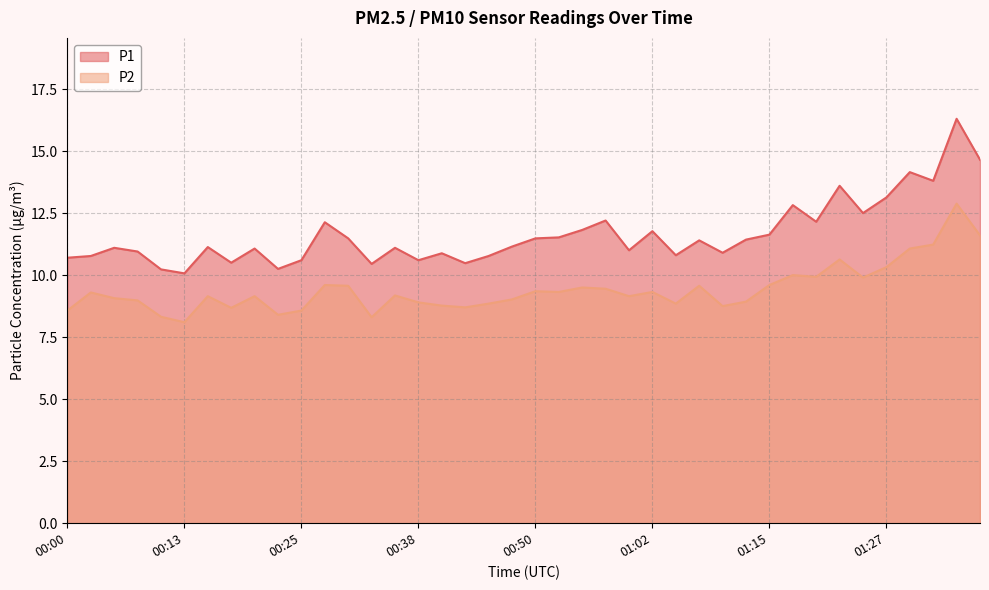

What is the sum of the P1 values at 00:48 and 01:37?

25.8